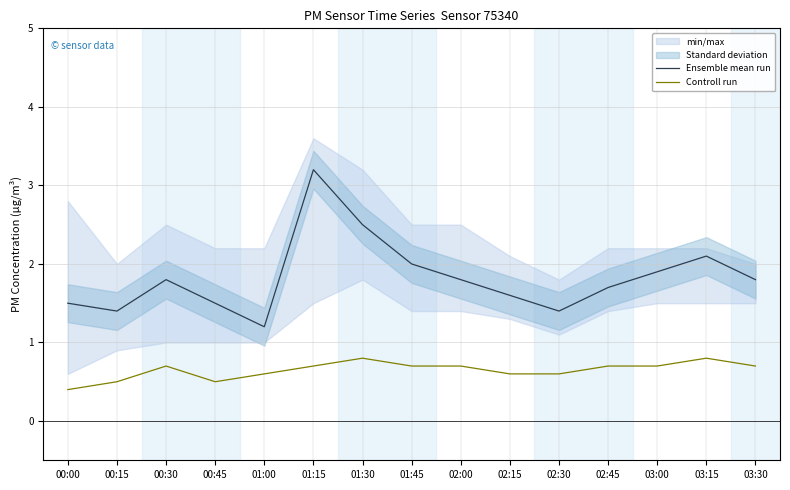

Is the value of Ensemble mean run at 01:45 greater than the value of Controll run at 02:30?

Yes